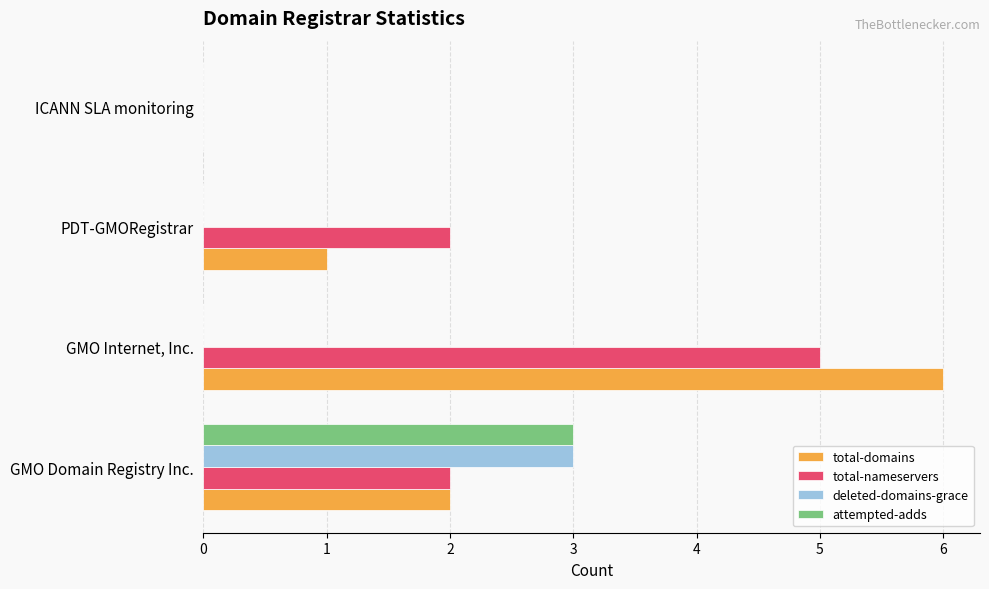

What value does the total-domains series have at GMO Internet, Inc.?

6